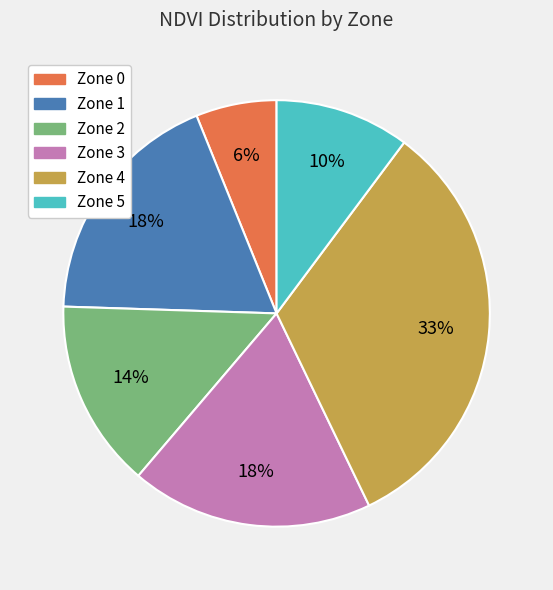

What percentage is the Zone 0 slice, to the nearest percent?

6%